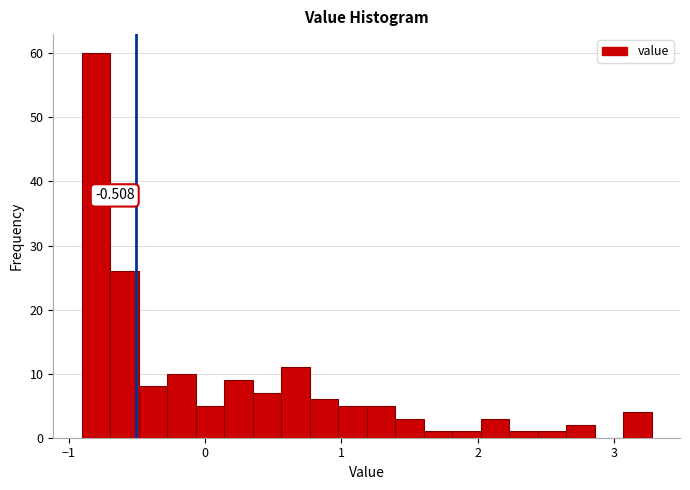

Read against the x-axis, roughly where is the centre of the tallest bar?

-0.8